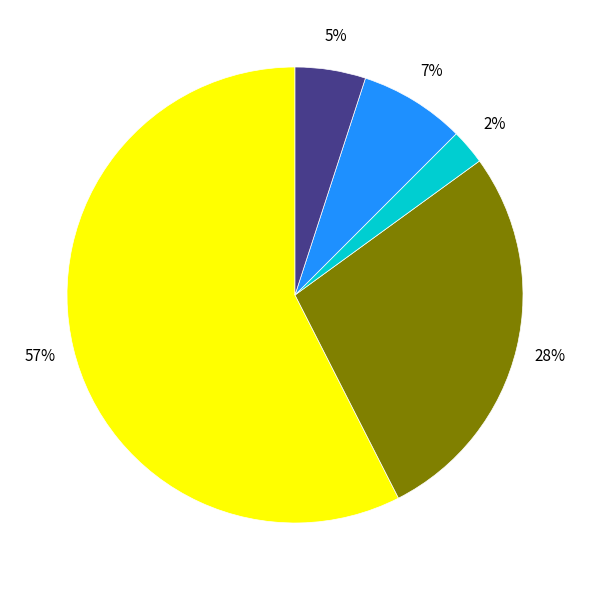

Does any single category account for the majority?

Yes